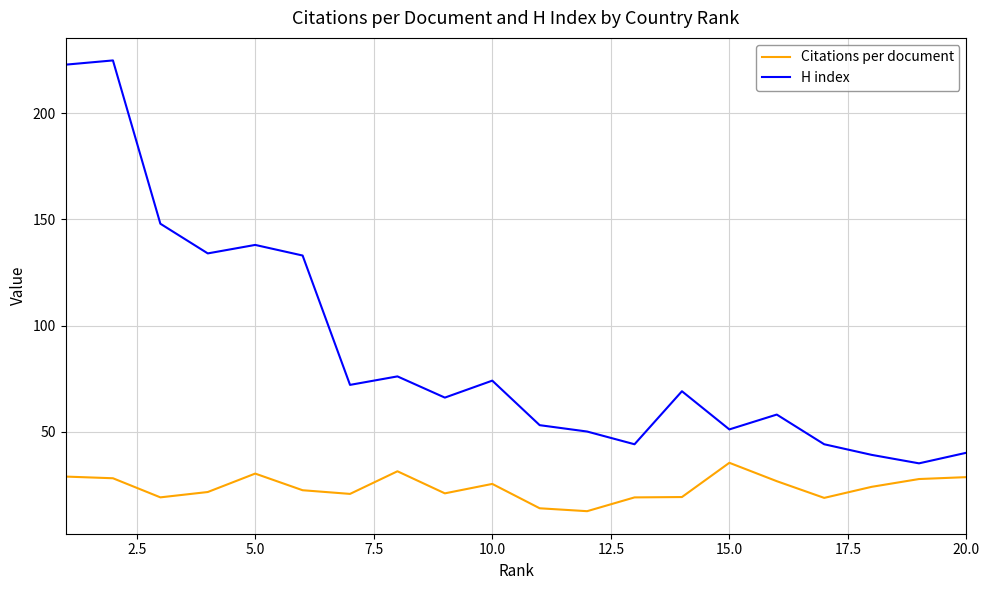

List the series in order of their peak value, highest first.

H index, Citations per document